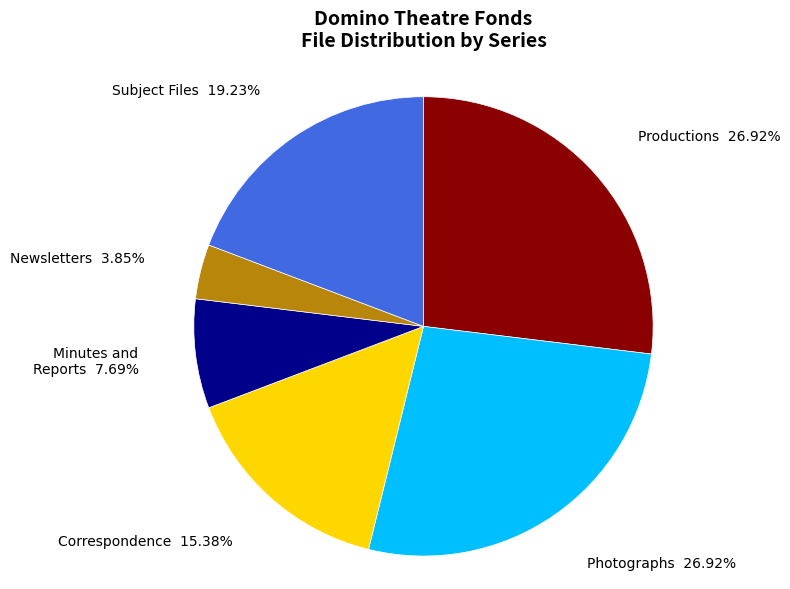

How many segments does this pie chart have?

6